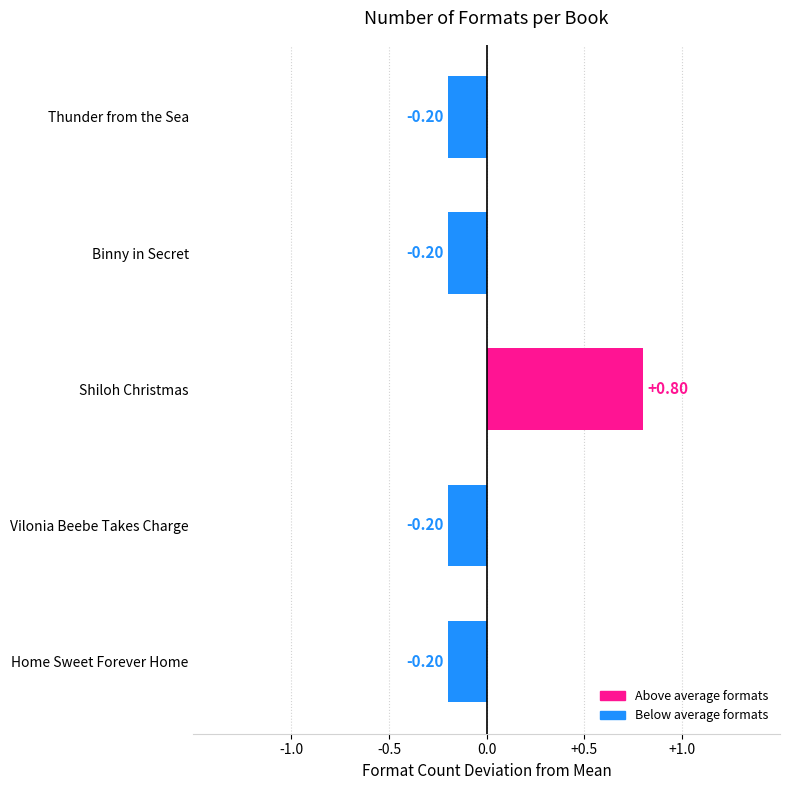

Which category has the highest value across all series?

Shiloh Christmas